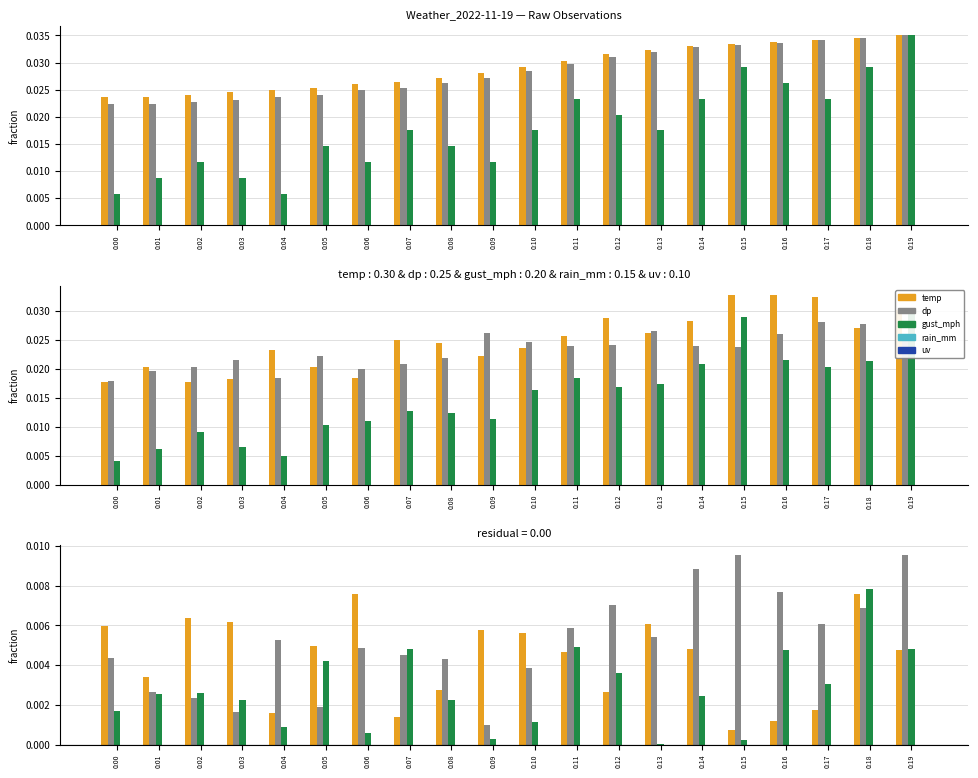

The value of dp at 0:06 is 0.0. True or false?

True